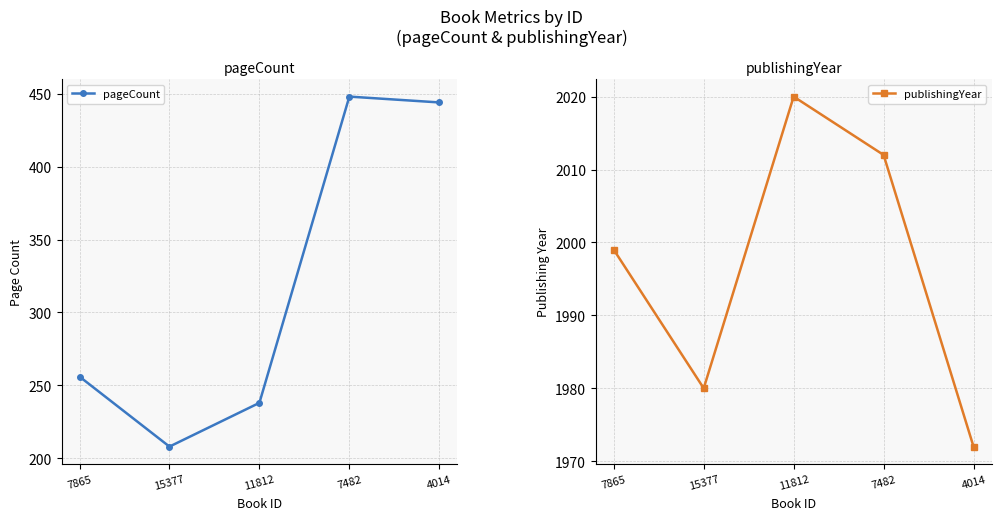

How many categories are shown in the chart?

5